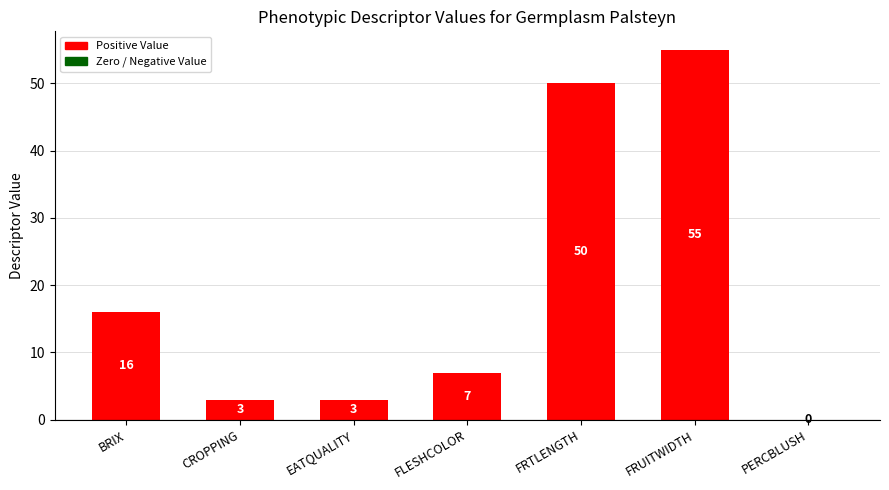

Reading left to right, what are all the values shown in this chart?

16	3	3	7	50	55	0